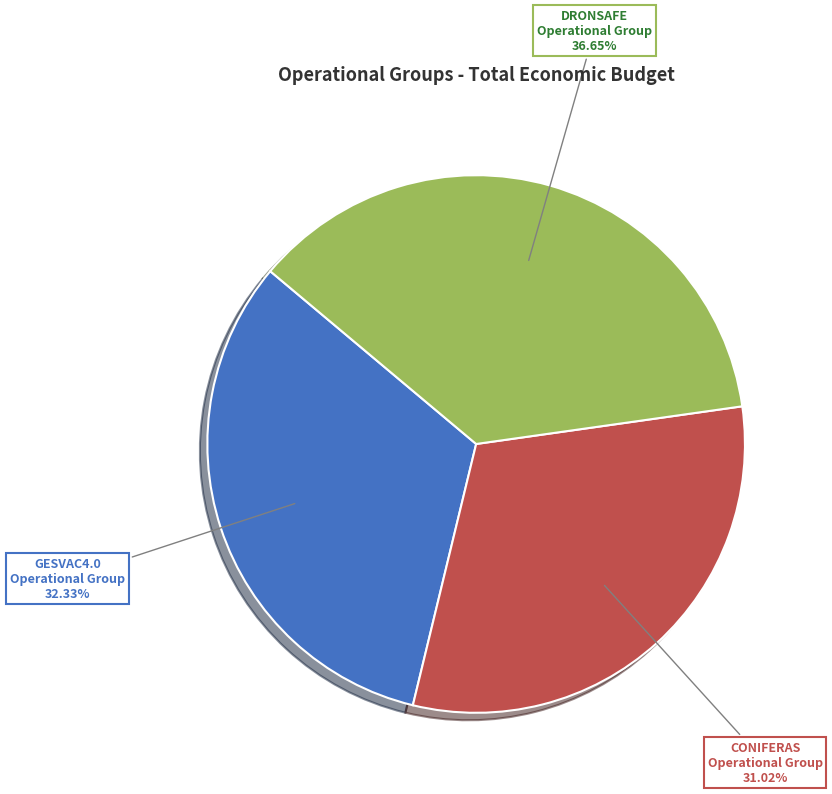

The GESVAC4.0 slice represents 32% of the pie. True or false?

True